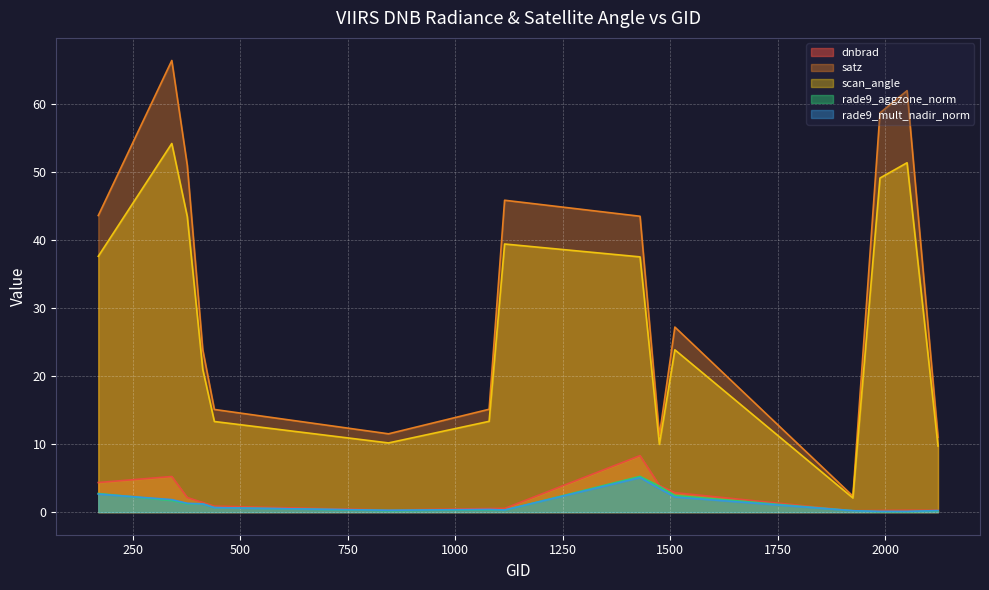

The value of satz at 2051 is 25.2. True or false?

False